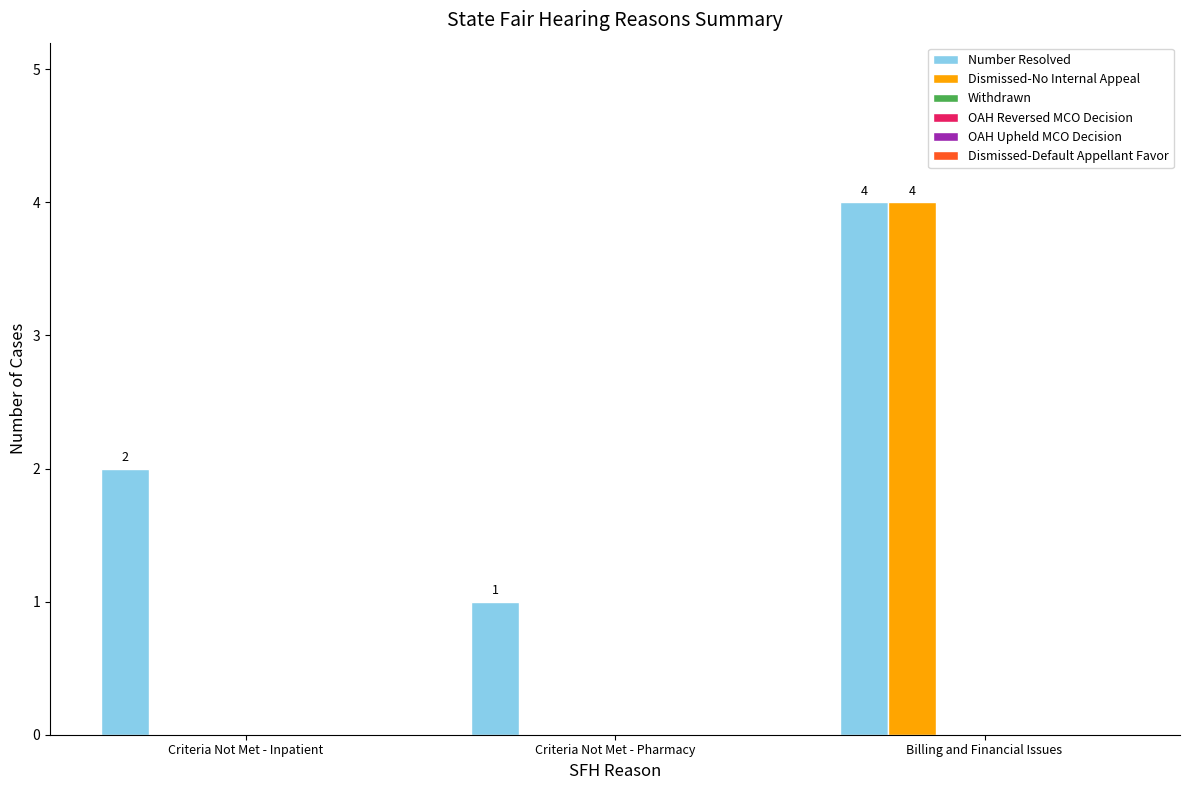

What is the sum of all Number Resolved values?

7